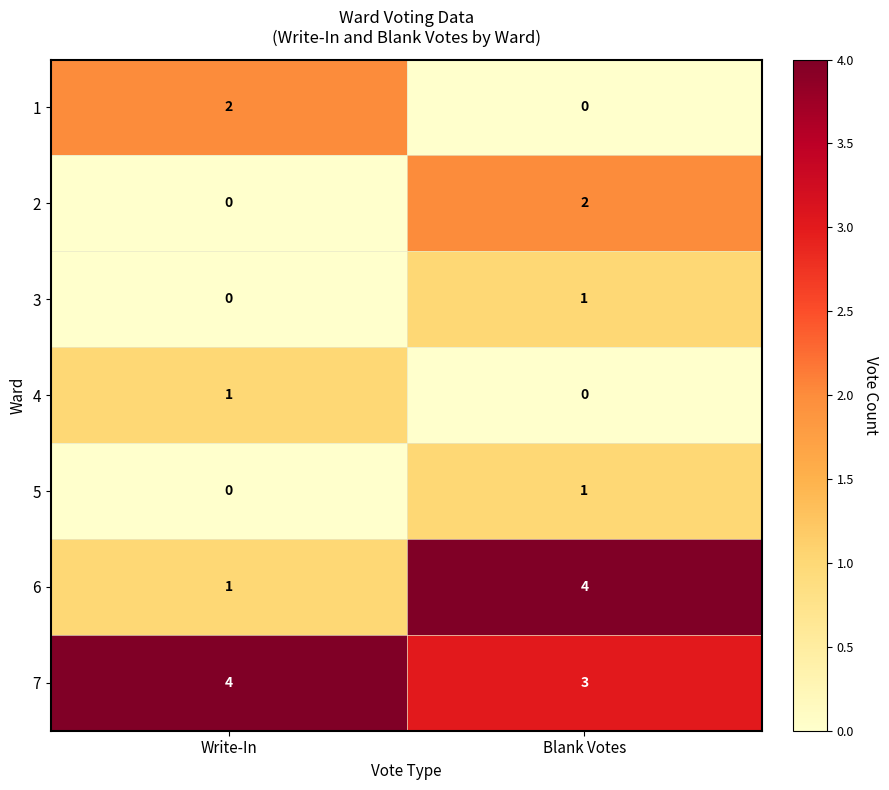

Reading left to right, what are all the values shown in this chart?

1: 2	0
2: 0	2
3: 0	1
4: 1	0
5: 0	1
6: 1	4
7: 4	3